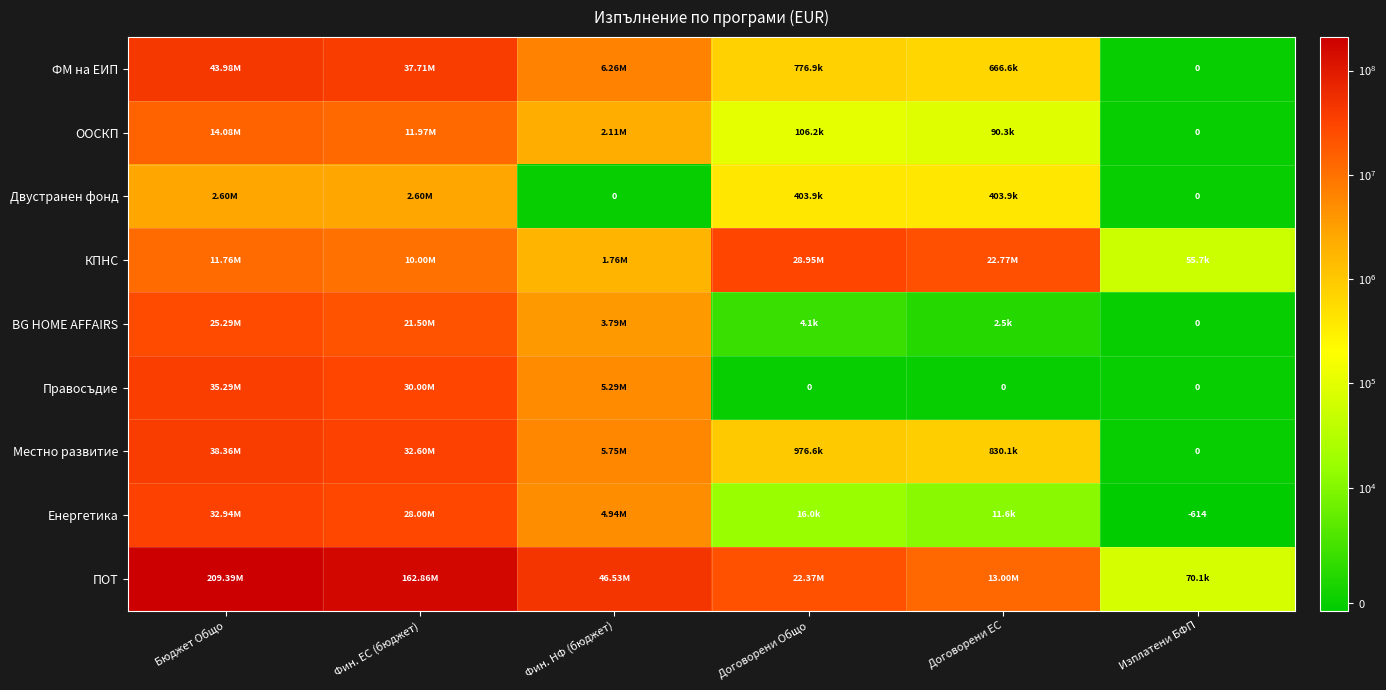

What is the approximate value of Енергетика at Изплатени БФП?

-613.5